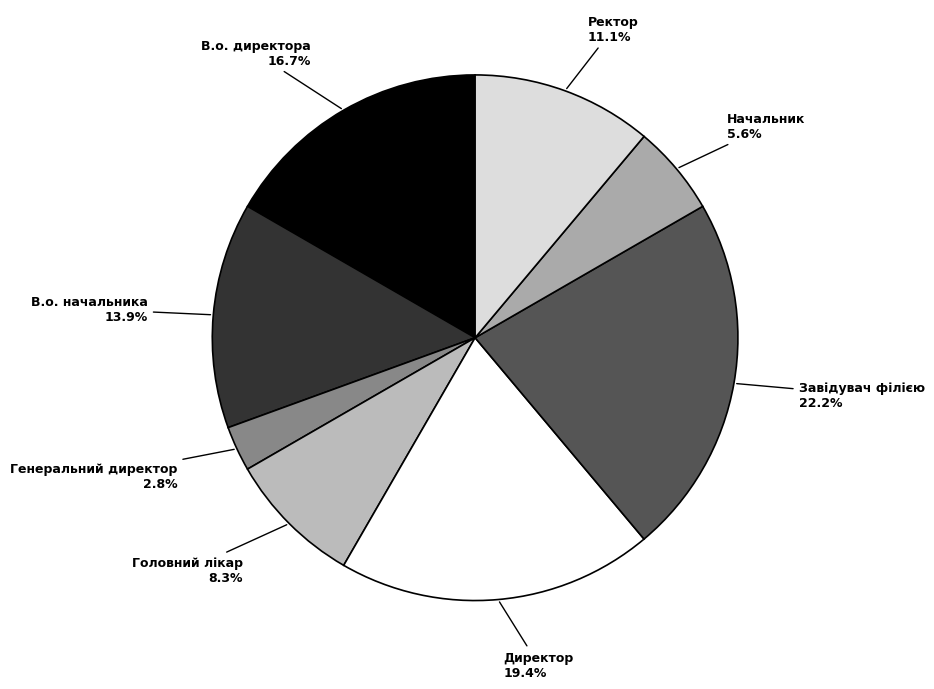

Approximately how many times larger is the value at В.о. начальника compared to Завідувач філією?

0.6